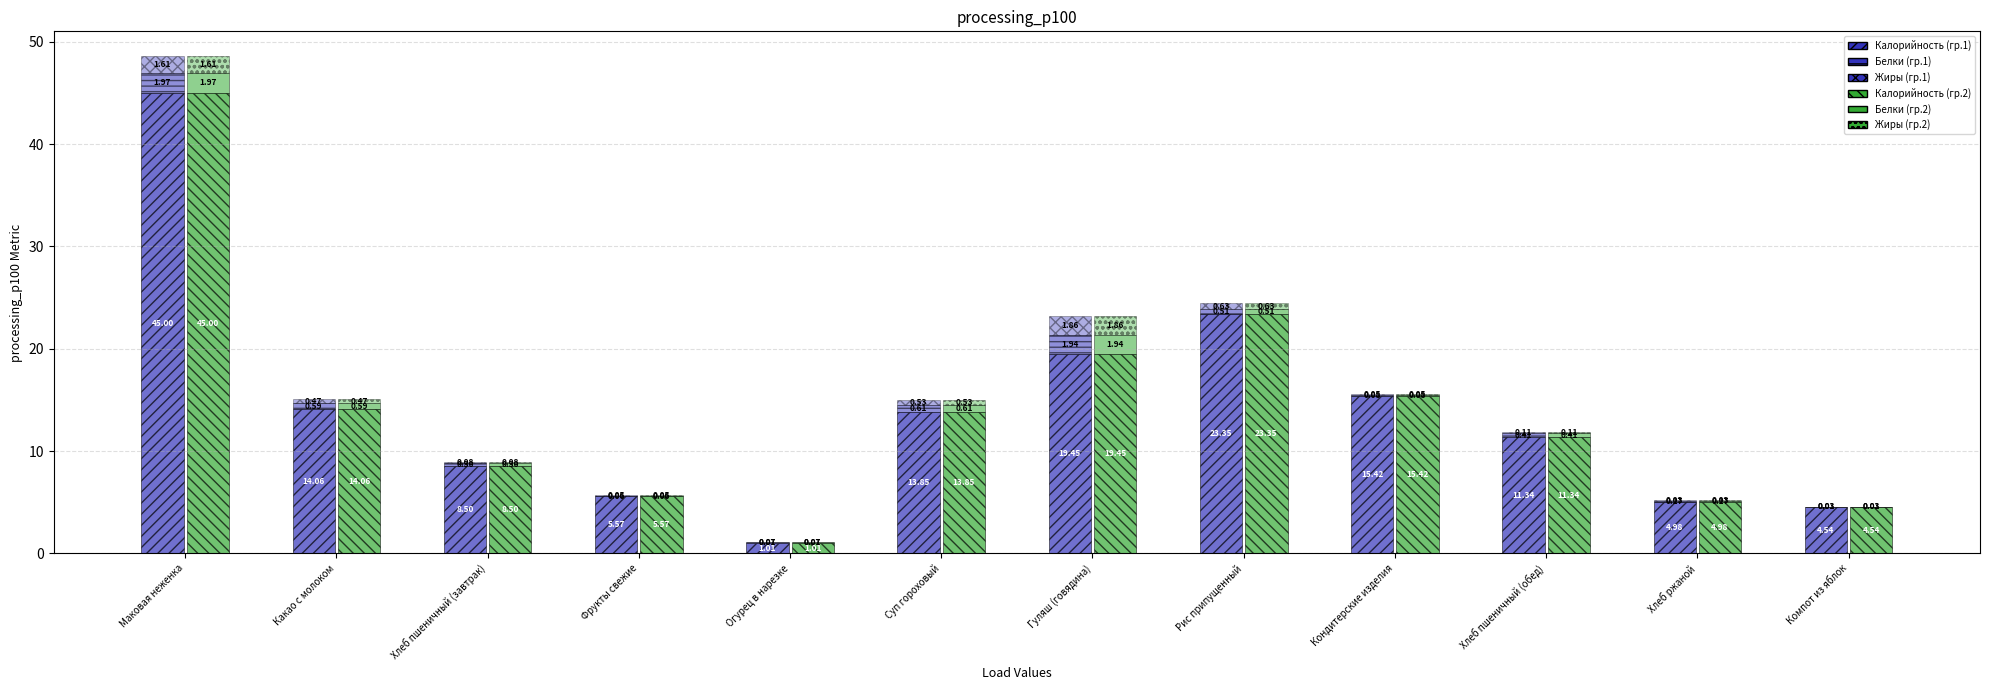

Which has a higher value, Хлеб пшеничный (обед) or Суп гороховый?

Суп гороховый